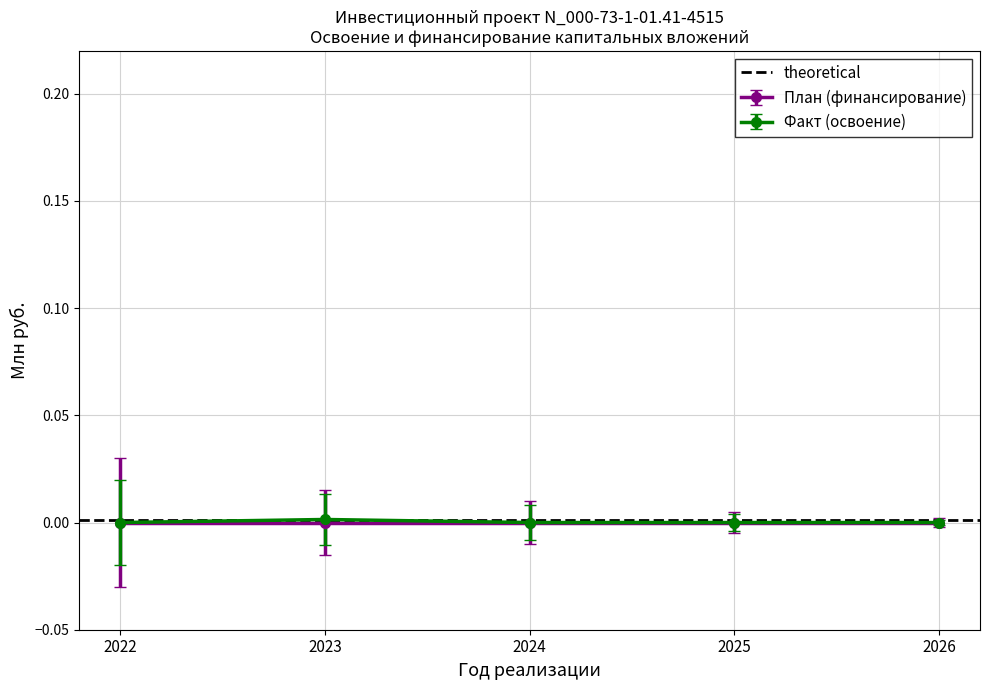

True or false: there are more than 2 points higher than both neighbors.

False